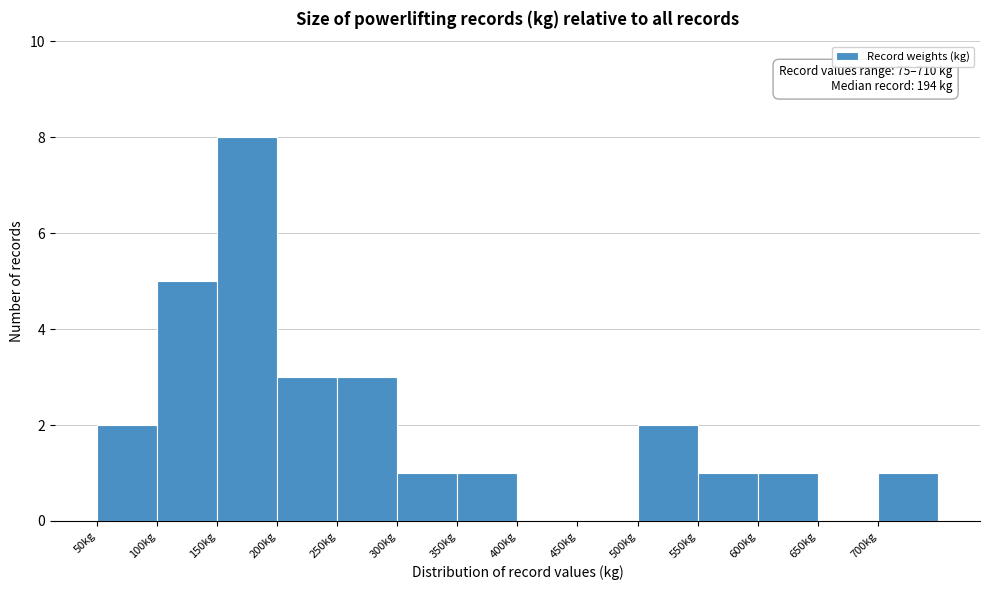

Which range on the x-axis has the tallest bar?

150 to 200